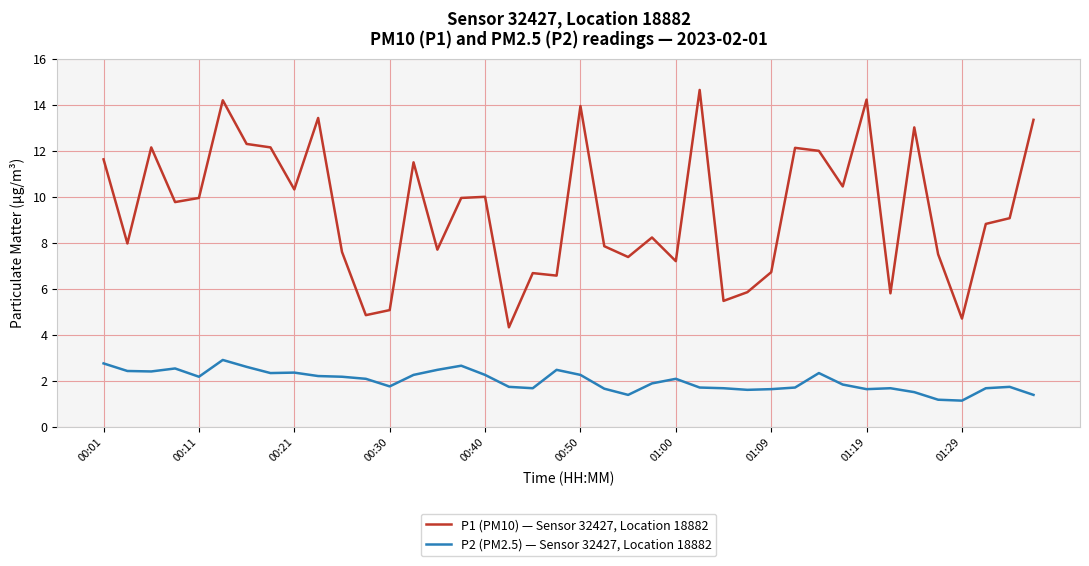

What is the highest value of the P1 (PM10) — Sensor 32427, Location 18882 series?

14.7